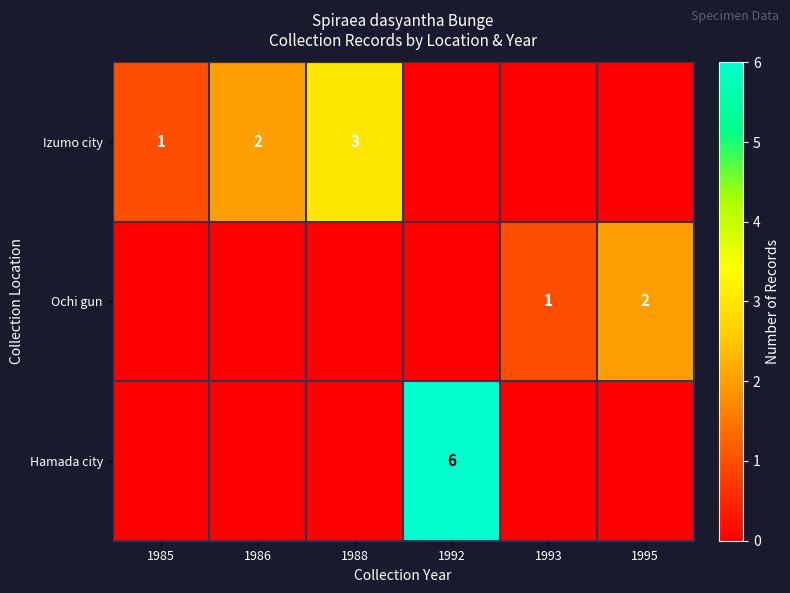

True or false: Izumo city has a value of 3 at 1988.

True